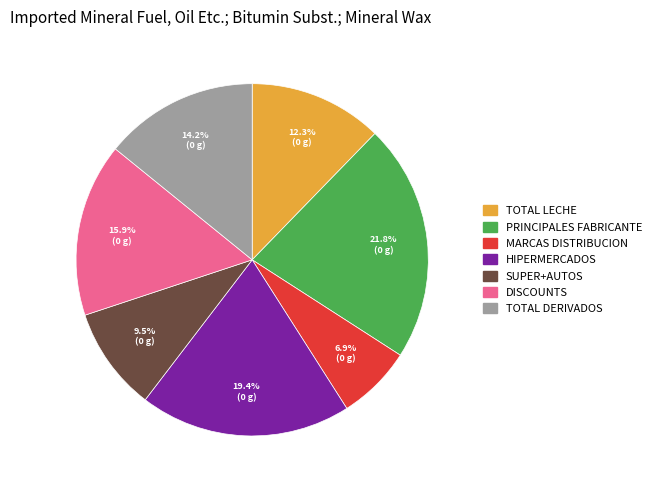

Is there a majority slice in this chart?

No